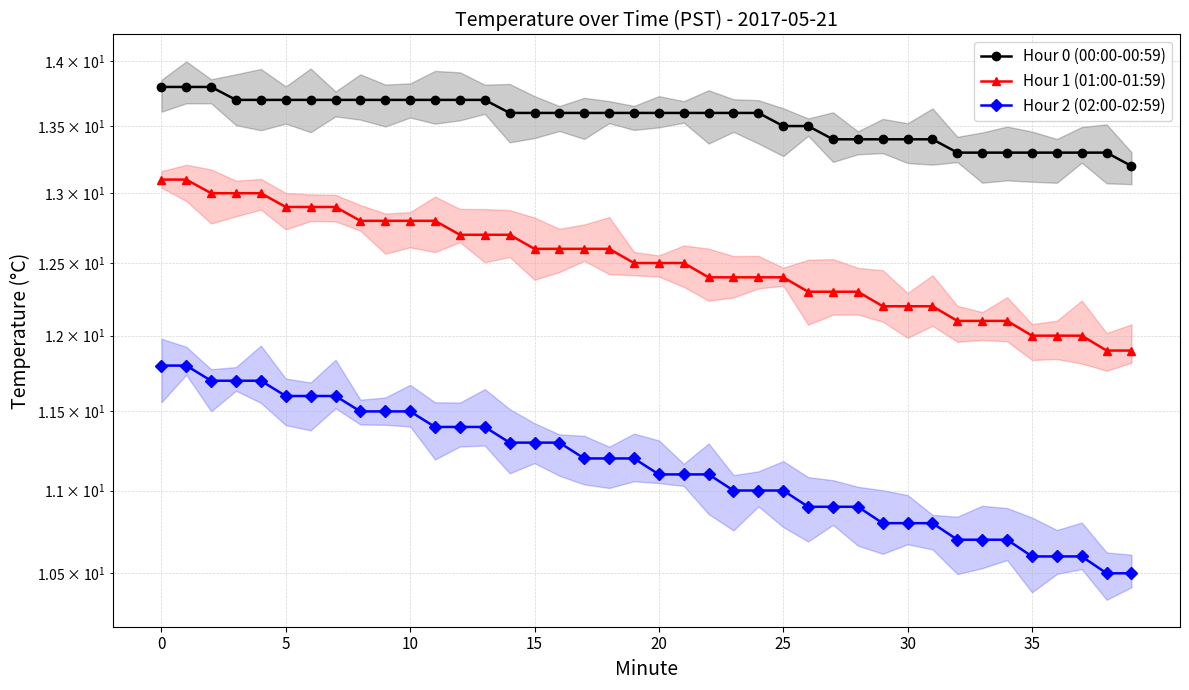

True or false: Hour 2 (02:00-02:59) and Hour 0 (00:00-00:59) intersect in this chart.

False